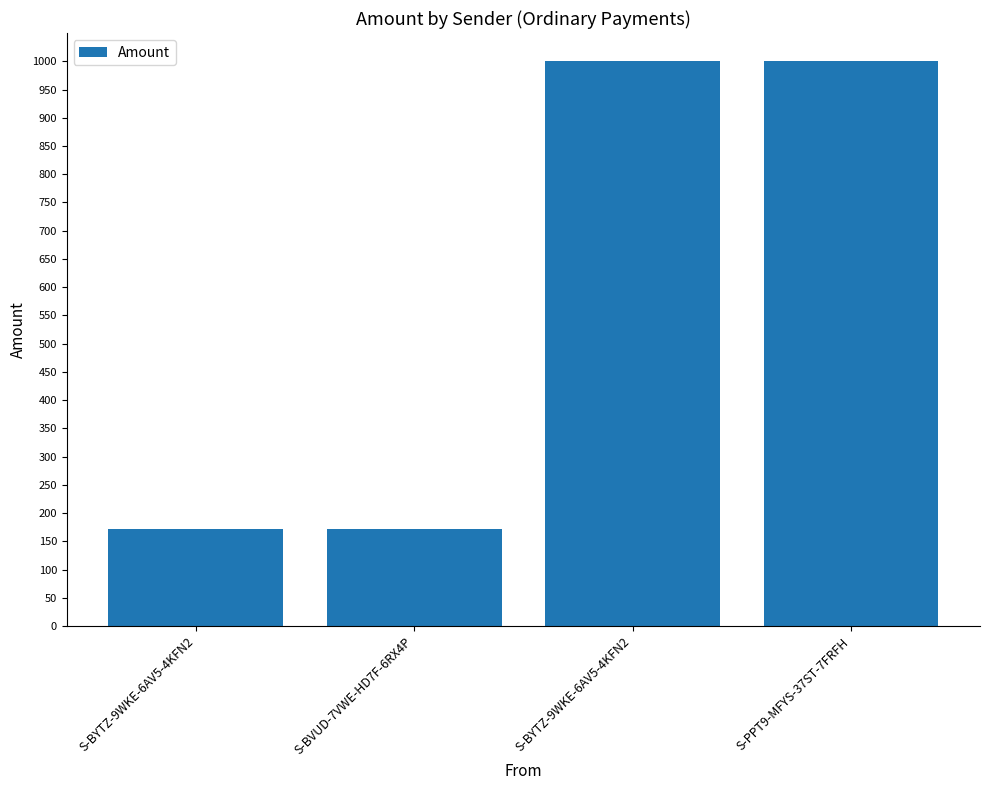

Approximately how many times larger is the value at S-BYTZ-9WKE-6AV5-4KFN2 compared to S-PPT9-MFYS-37ST-7FRFH?

1.0